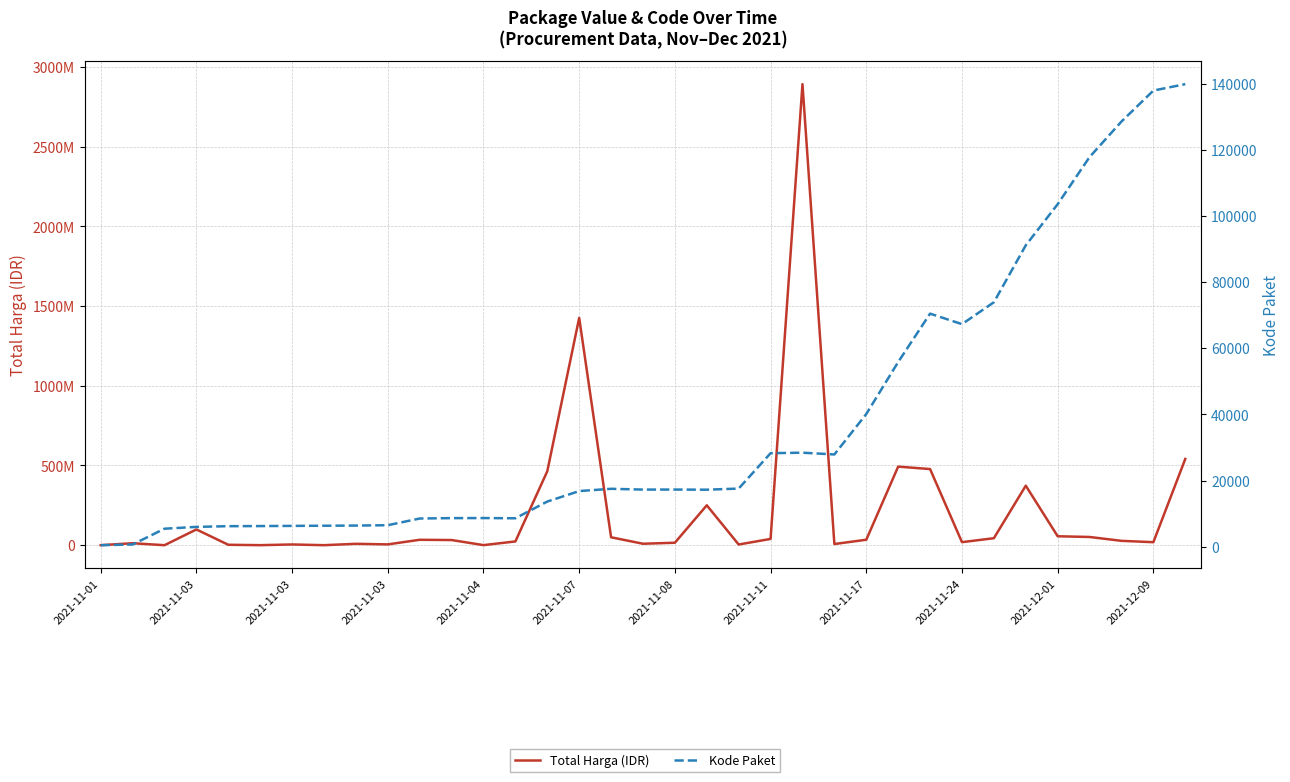

How many lines are shown in the chart?

2